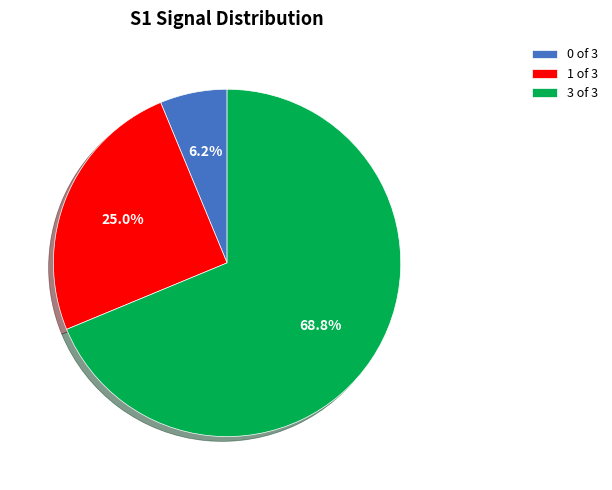

Is there any slice that represents more than half of the pie?

Yes